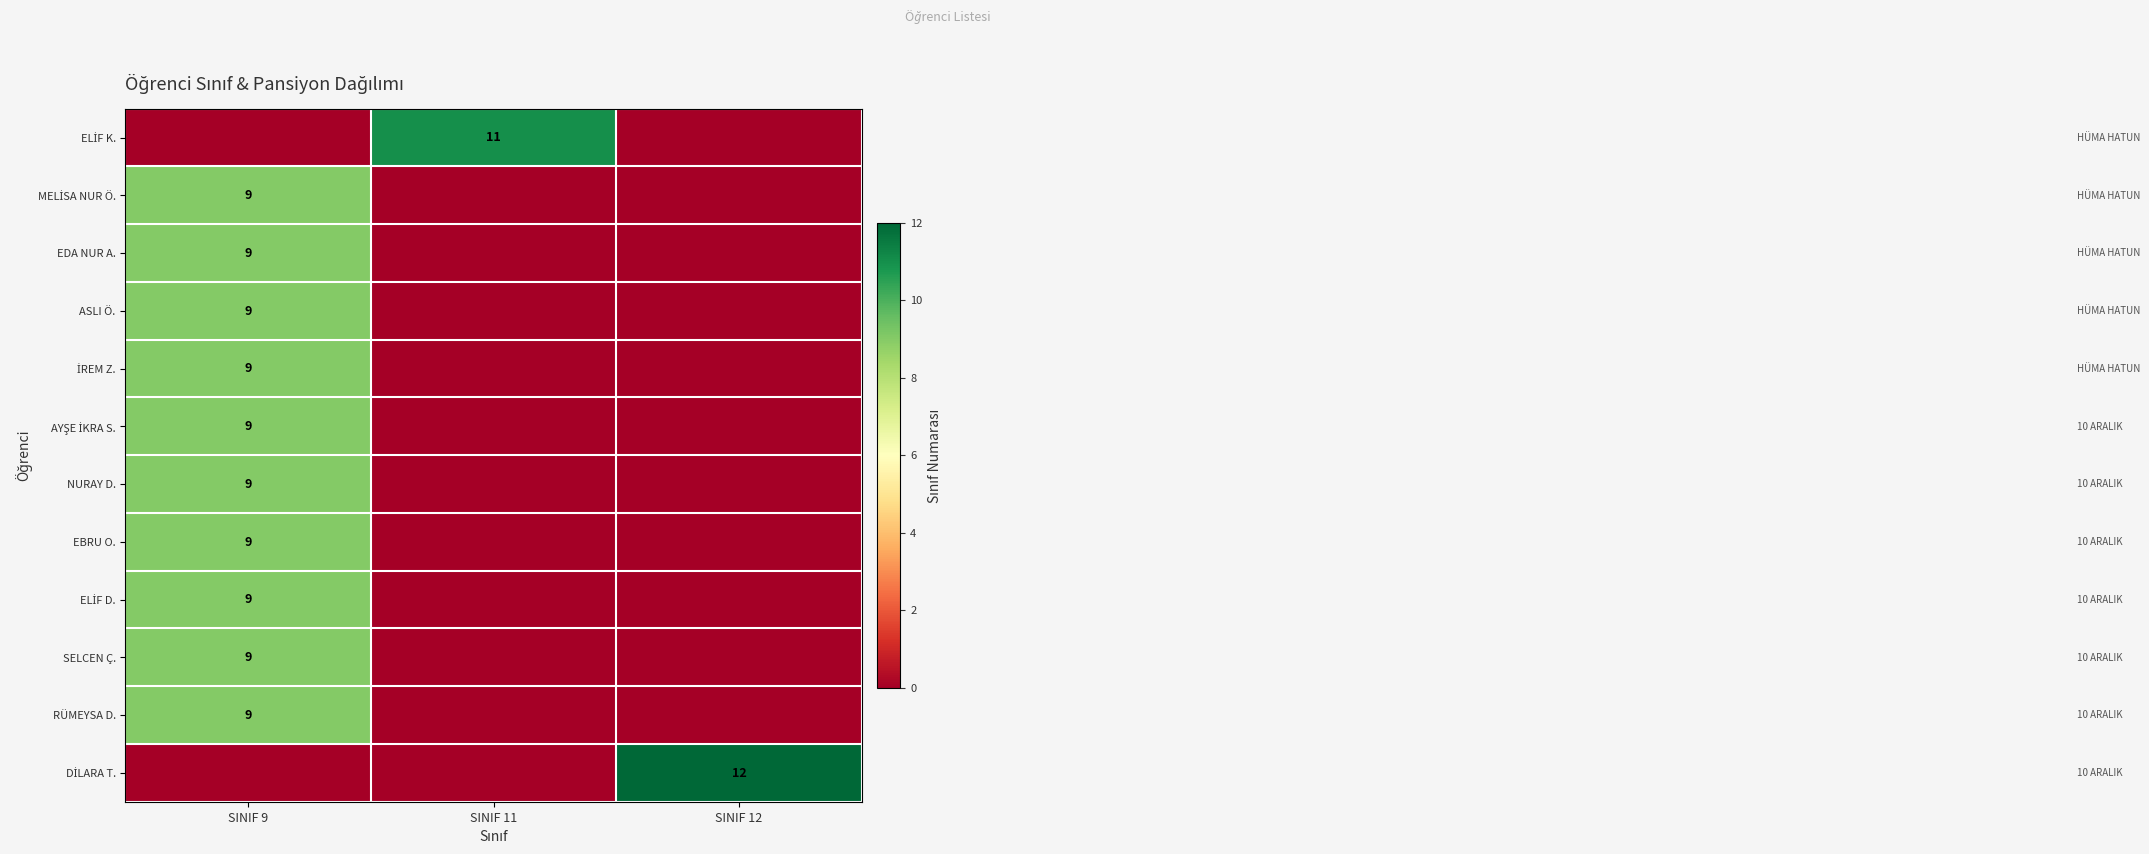

Is it true that NURAY D. equals 2 at SINIF 9?

False